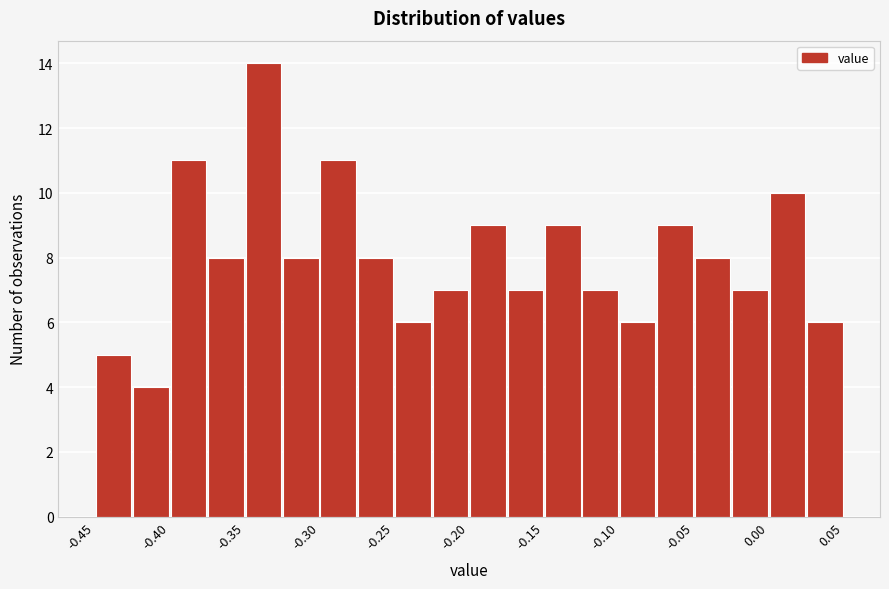

Reading left to right, list every bar in this chart as the range it spans on the x-axis followed by its height. The values are not printed on the chart, so give them approximately, as read against the axis.

-0.450 to -0.425: 5
-0.425 to -0.400: 4
-0.400 to -0.375: 11
-0.375 to -0.350: 8
-0.350 to -0.325: 14
-0.325 to -0.300: 8
-0.300 to -0.275: 11
-0.275 to -0.250: 8
-0.250 to -0.225: 6
-0.225 to -0.200: 7
-0.200 to -0.175: 9
-0.175 to -0.150: 7
-0.150 to -0.125: 9
-0.125 to -0.100: 7
-0.100 to -0.075: 6
-0.075 to -0.050: 9
-0.050 to -0.025: 8
-0.025 to 0.000: 7
0.000 to 0.025: 10
0.025 to 0.050: 6